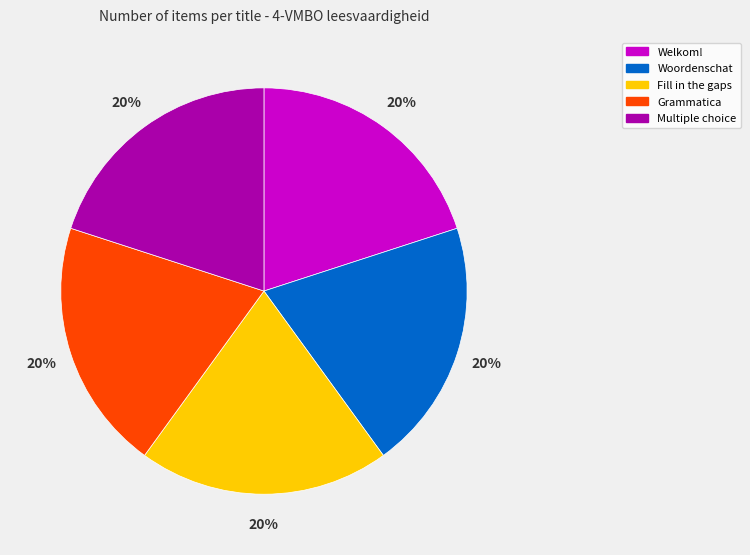

Is there a majority slice in this chart?

No